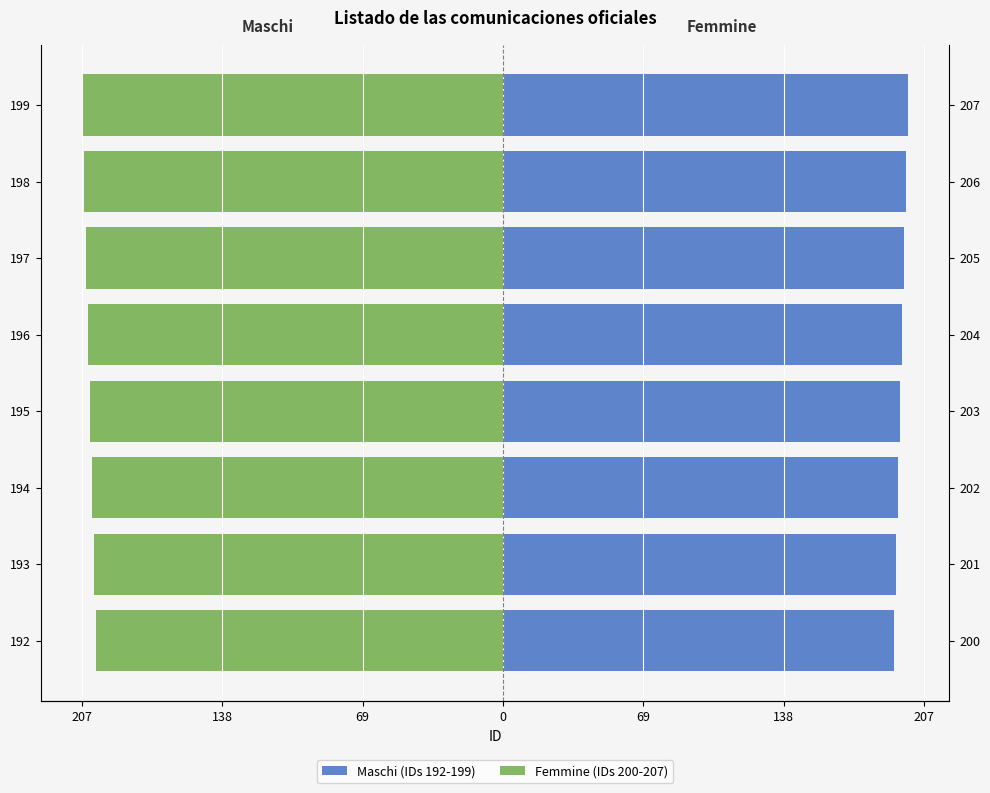

Rank the series by their maximum value, from highest to lowest.

Maschi (IDs 192-199), Femmine (IDs 200-207)